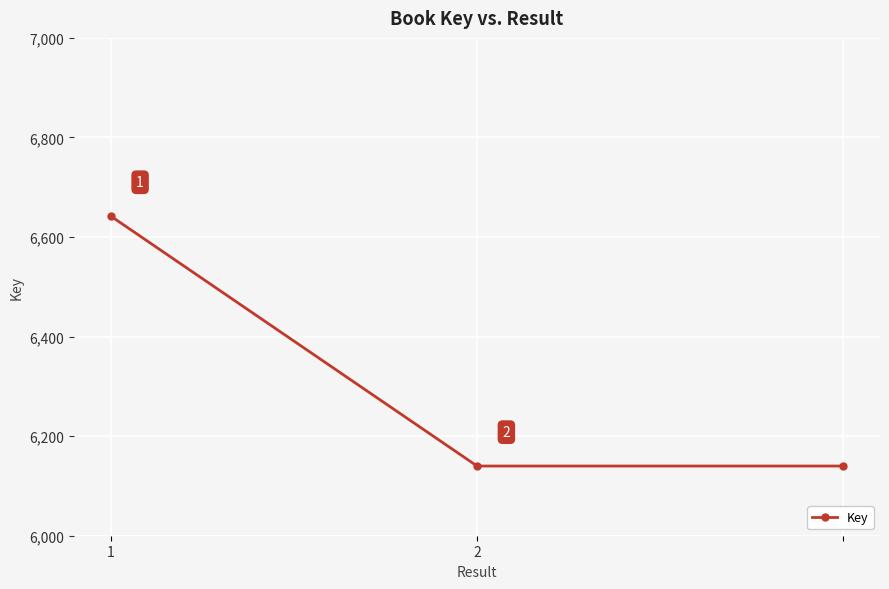

Count the values in the range 6140 to 6642.

3